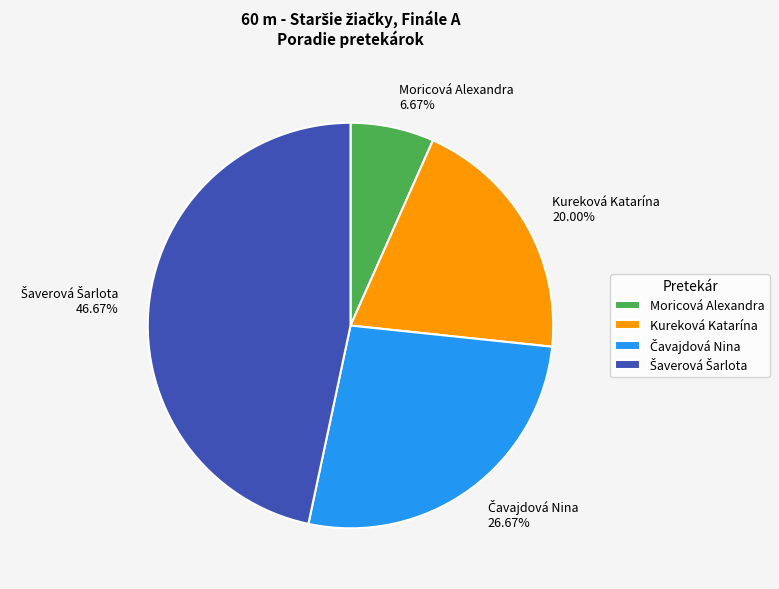

Is there any slice that represents more than half of the pie?

No